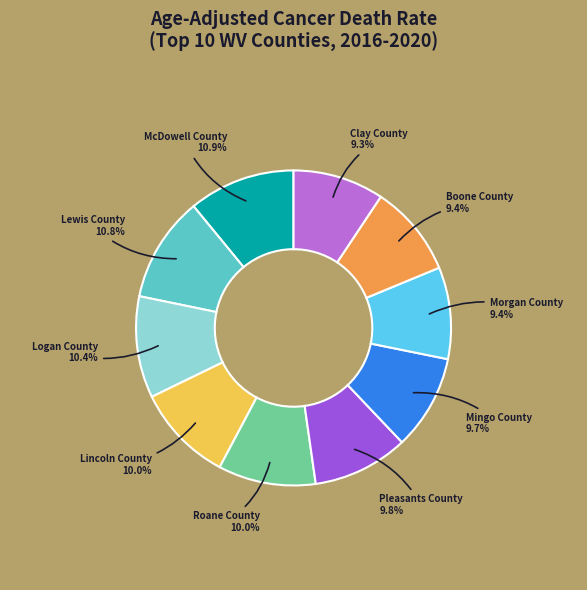

What portion of the pie excludes Boone County?

90.6%